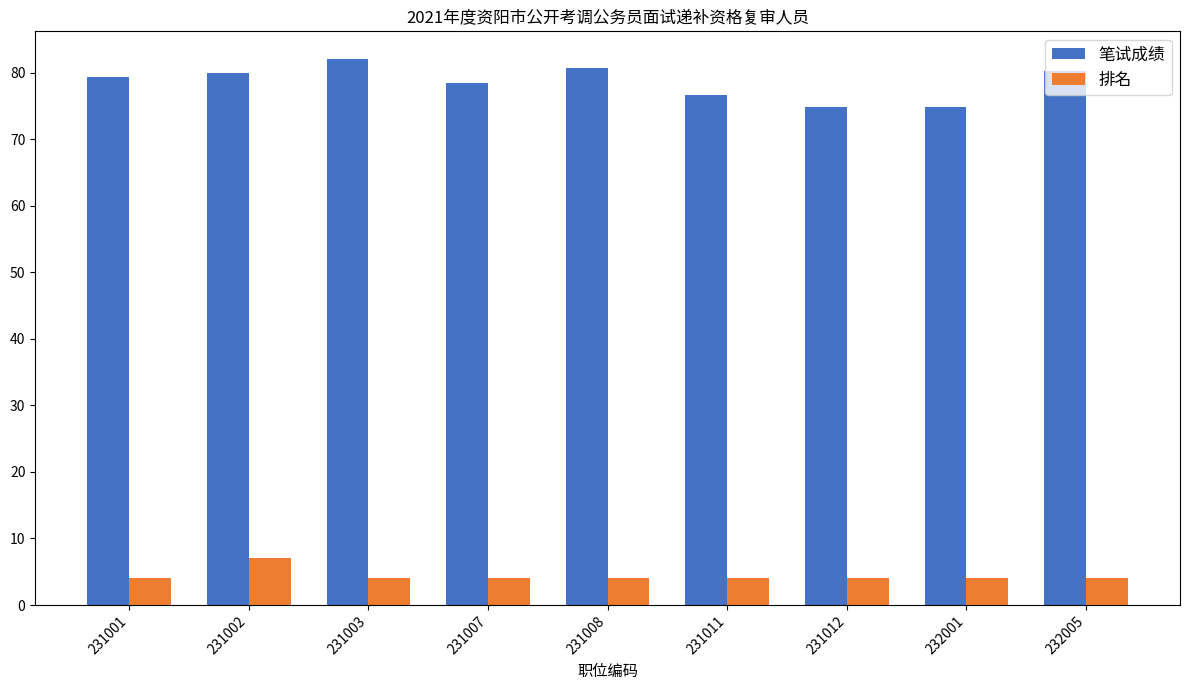

What is the approximate value of 笔试成绩 at 231008?

80.7